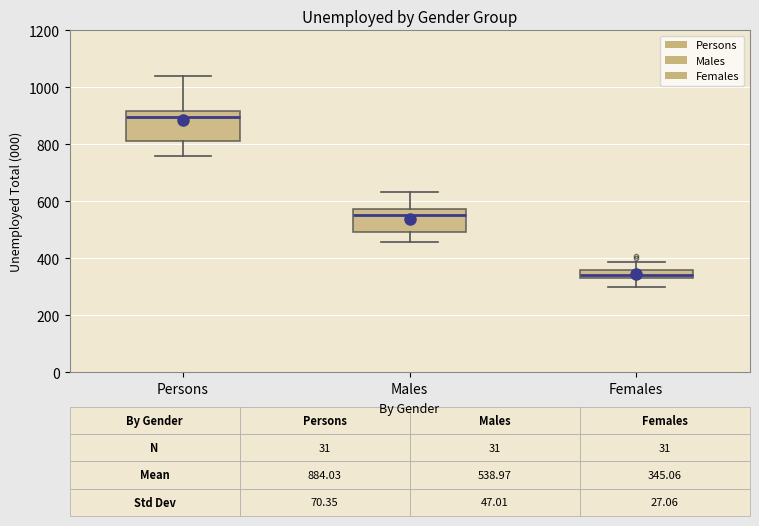

Which box has the lowest median line?

Females